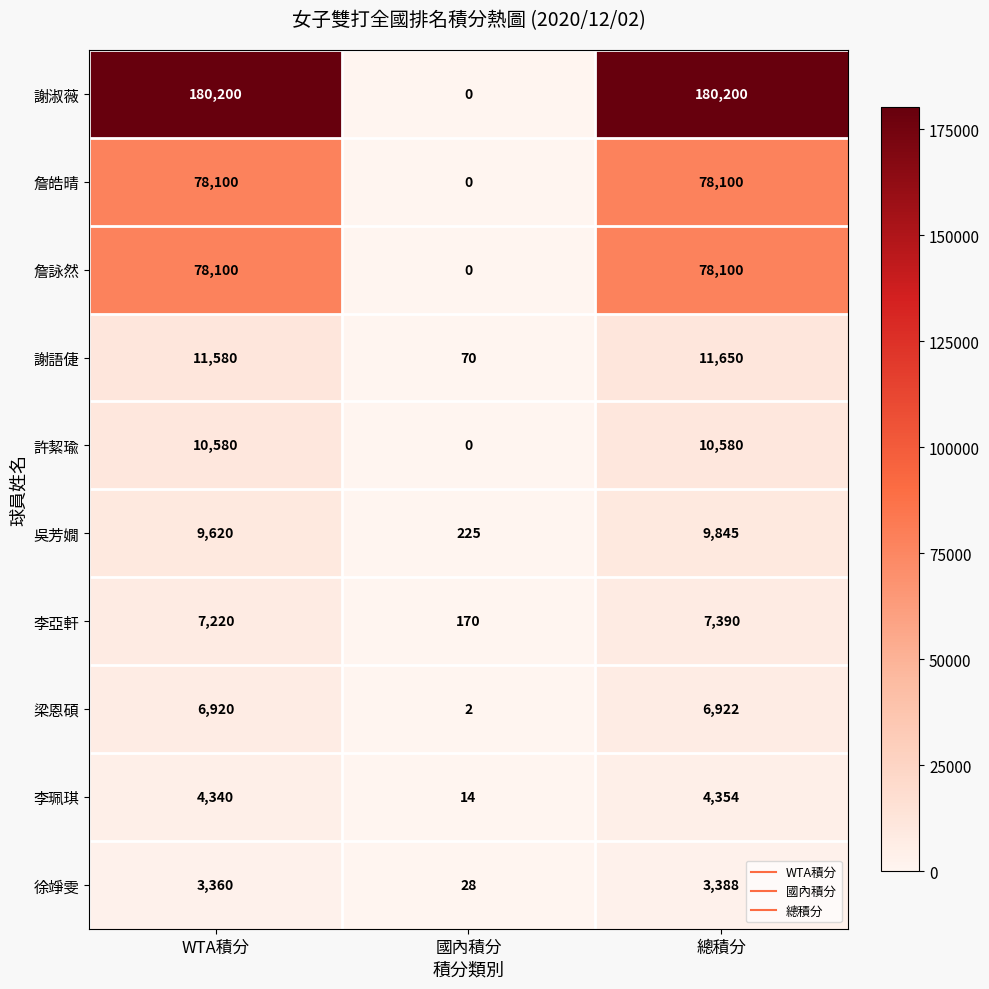

Which category has the lowest value in the 李亞軒 series?

國內積分